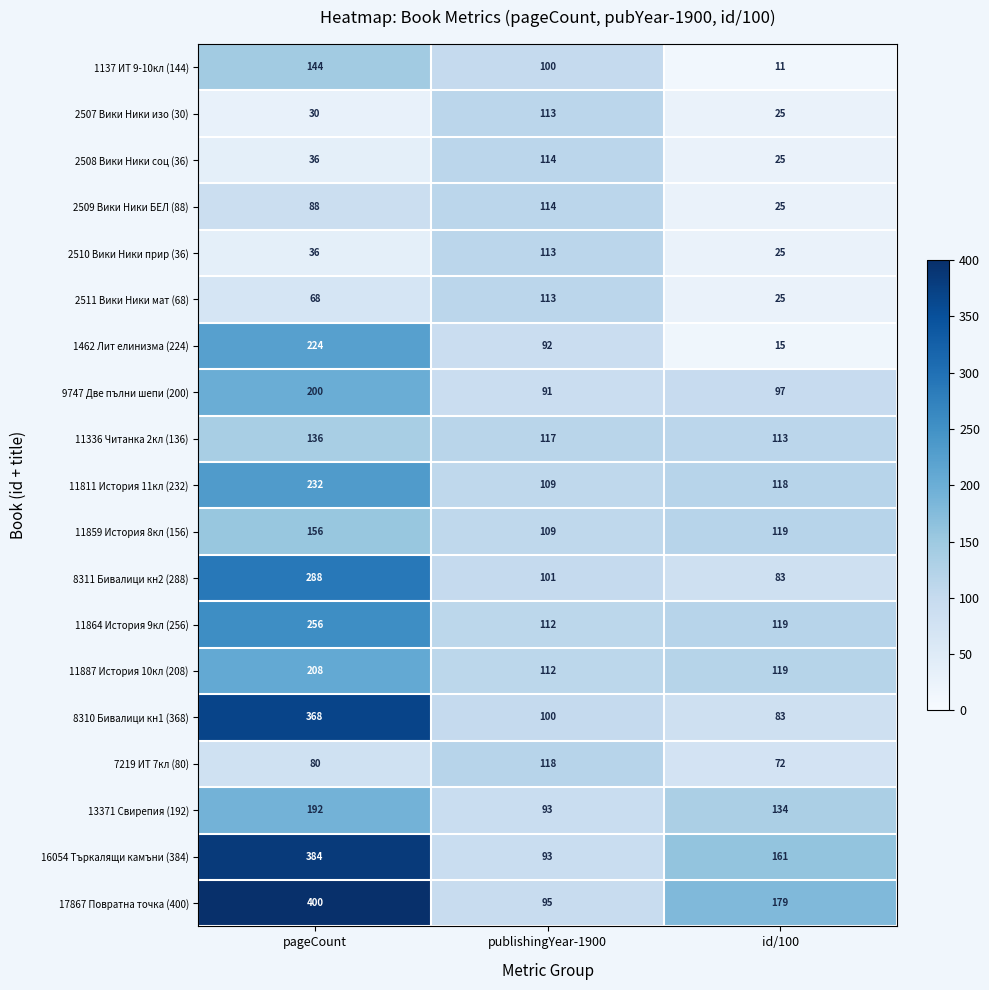

What is the difference between the maximum and minimum values in the 2510 Вики Ники прир (36) series?

88